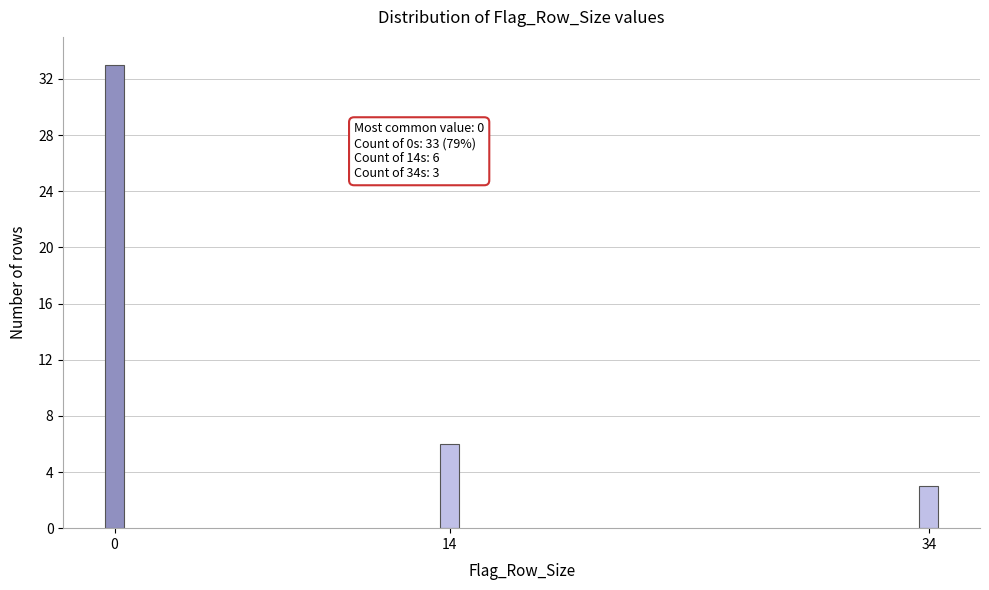

Reading right to left, list all the values displayed in this chart.

34=3	14=6	0=33